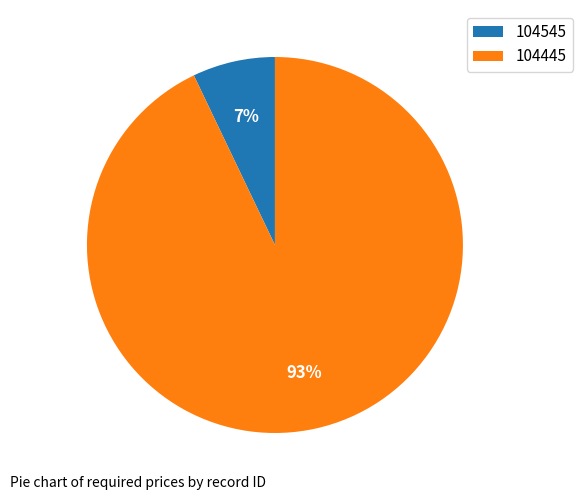

Do 104545 and 104445 together represent more than half of the pie?

Yes